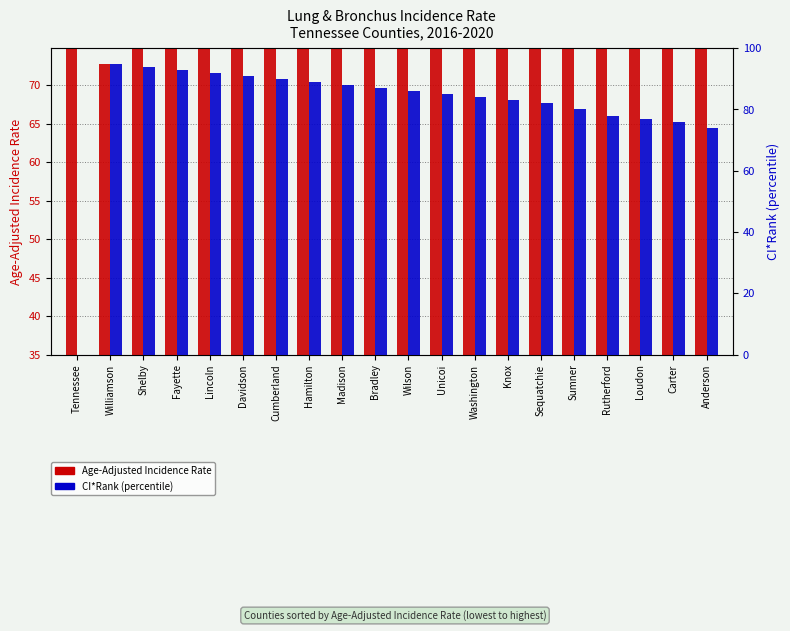

Between Sequatchie and Rutherford, which series saw the biggest shift?

CI*Rank (percentile)